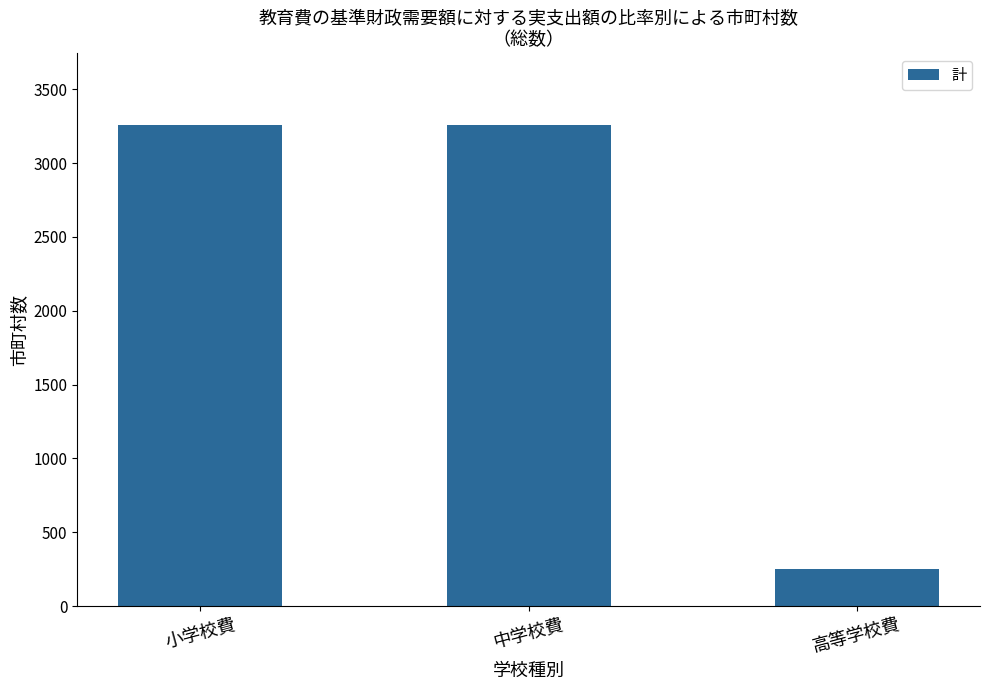

How many bars are there in total?

3